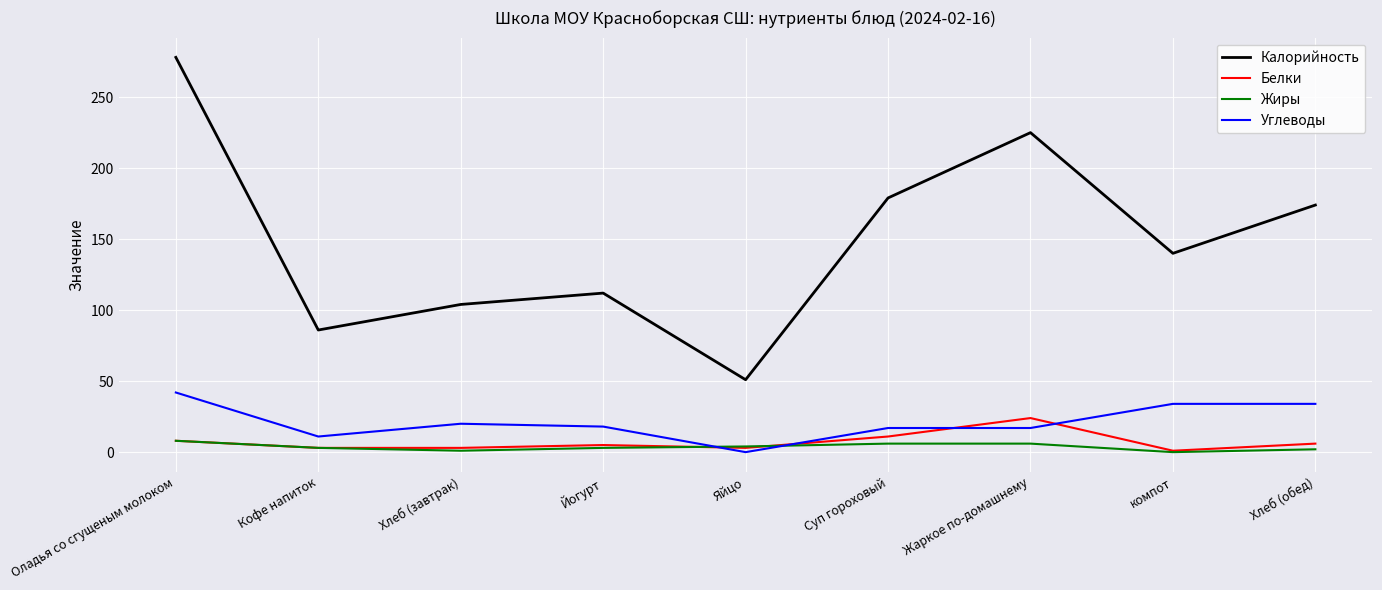

What value does the Углеводы series have at Суп гороховый, to the nearest 5?

15